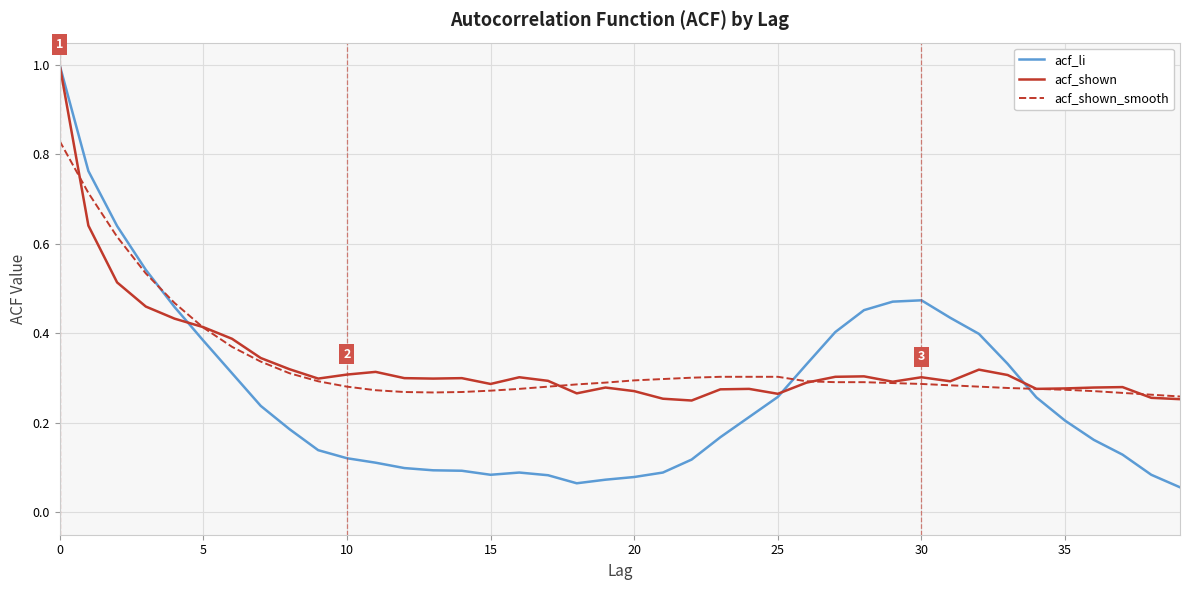

Which series has the widest spread of values?

acf_li